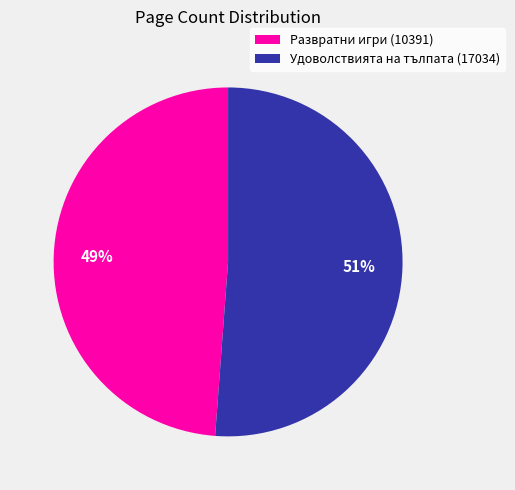

Rank the categories by value from lowest to highest.

Развратни игри (10391), Удоволствията на тълпата (17034)